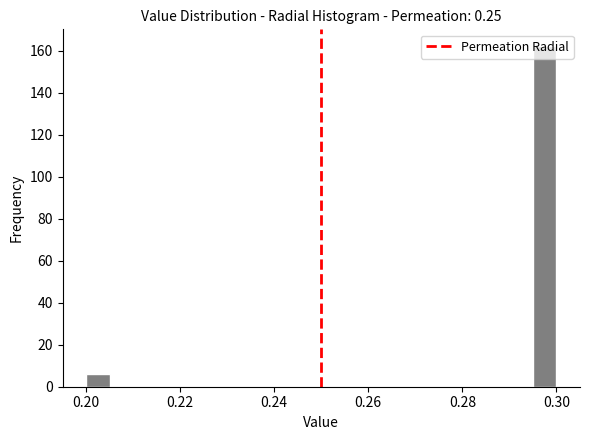

Read against the x-axis, roughly where is the centre of the tallest bar?

0.298